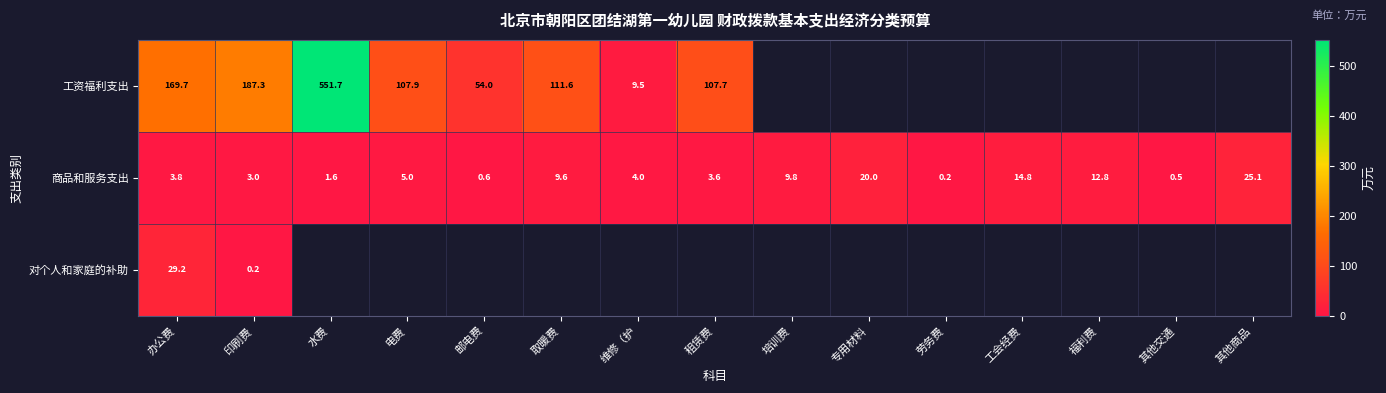

At which label is 商品和服务支出 closest to 12?

福利费